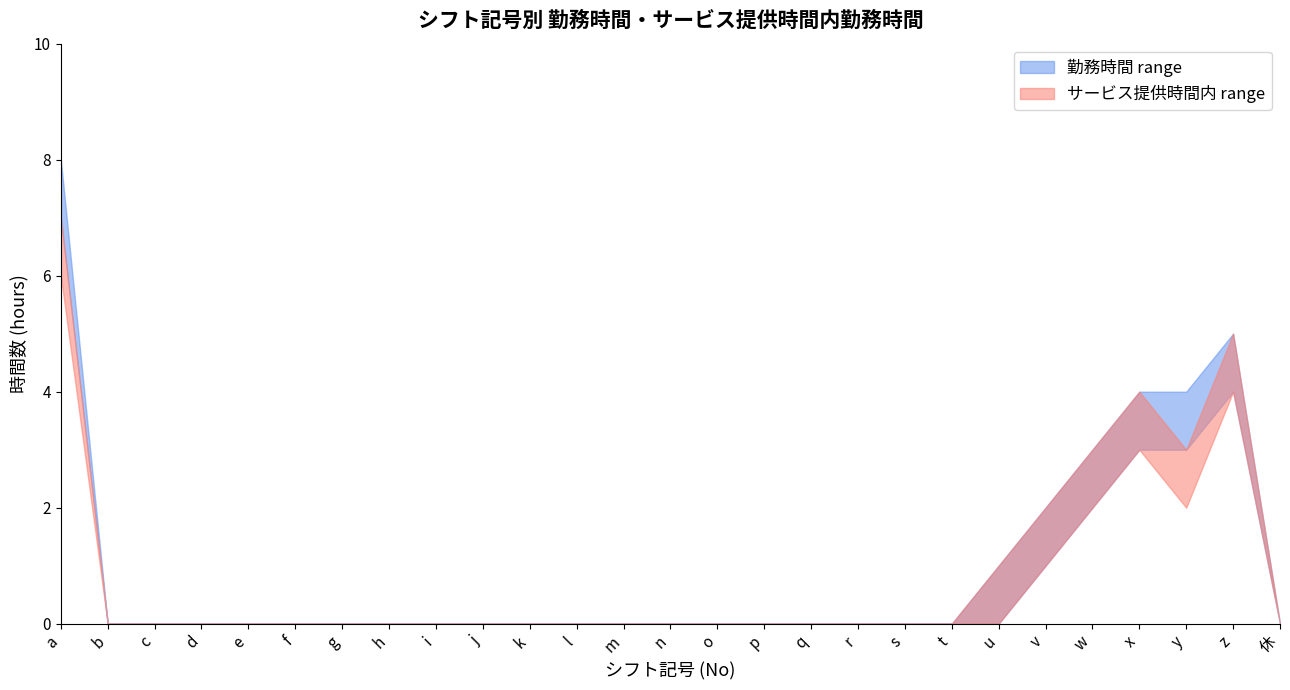

Does the chart have visible grid lines?

No